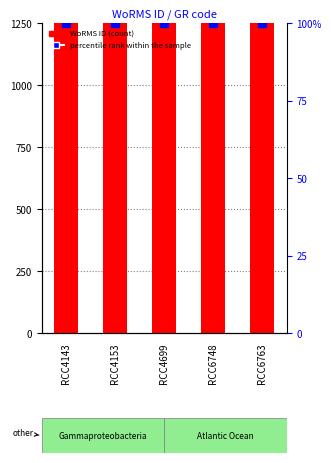

Which series has the largest Y range (max minus min)?

WoRMS ID